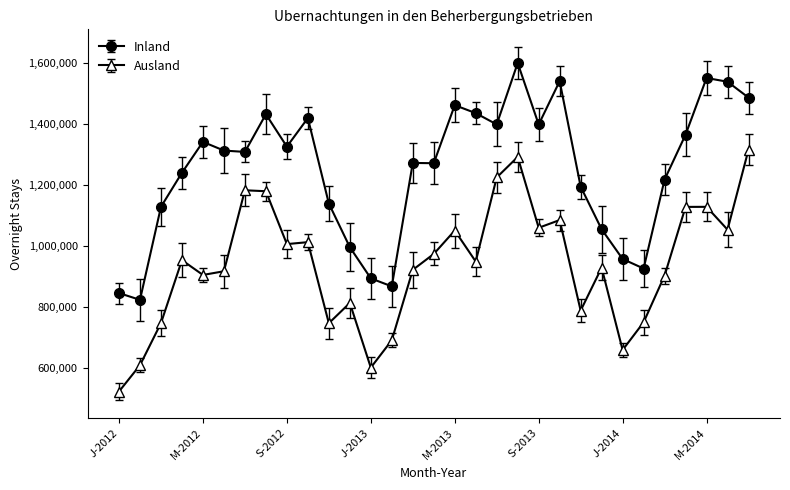

What is the smallest value displayed?

522453